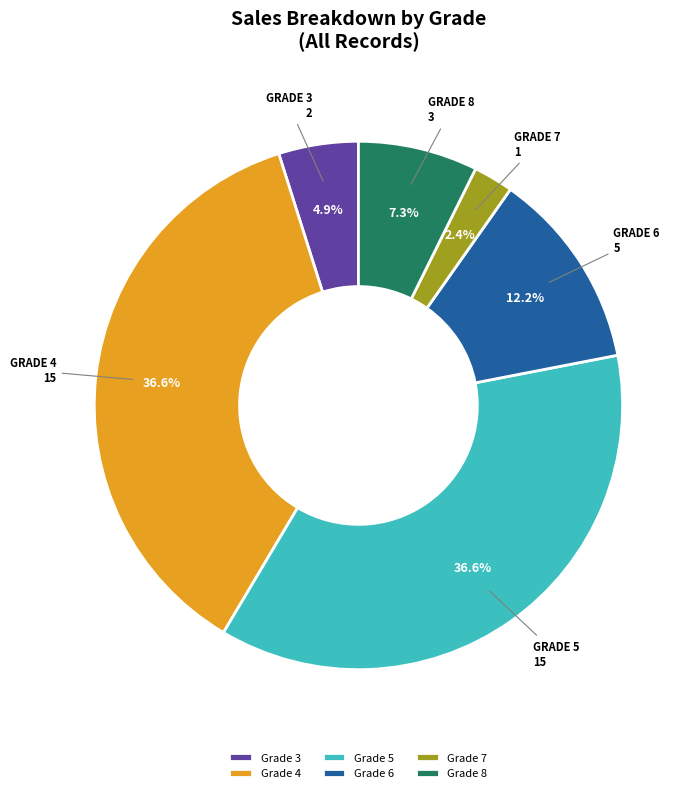

Do Grade 6 and Grade 4 together represent more than half of the pie?

No